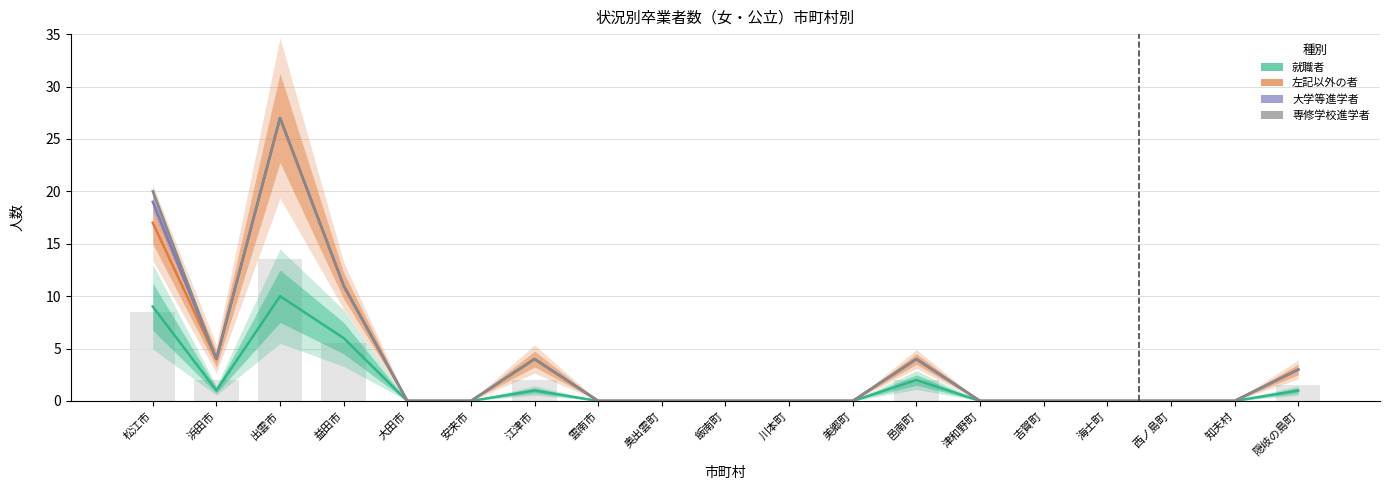

Reading left to right, transcribe all the data shown in this chart.

就職者: 9	1	10	6	0	0	1	0	0	0	0	0	2	0	0	0	0	0	1
左記以外の者: 17	4	27	11	0	0	4	0	0	0	0	0	4	0	0	0	0	0	3
大学等進学者: 19	4	27	11	0	0	4	0	0	0	0	0	4	0	0	0	0	0	3
専修学校進学者: 20	4	27	11	0	0	4	0	0	0	0	0	4	0	0	0	0	0	3